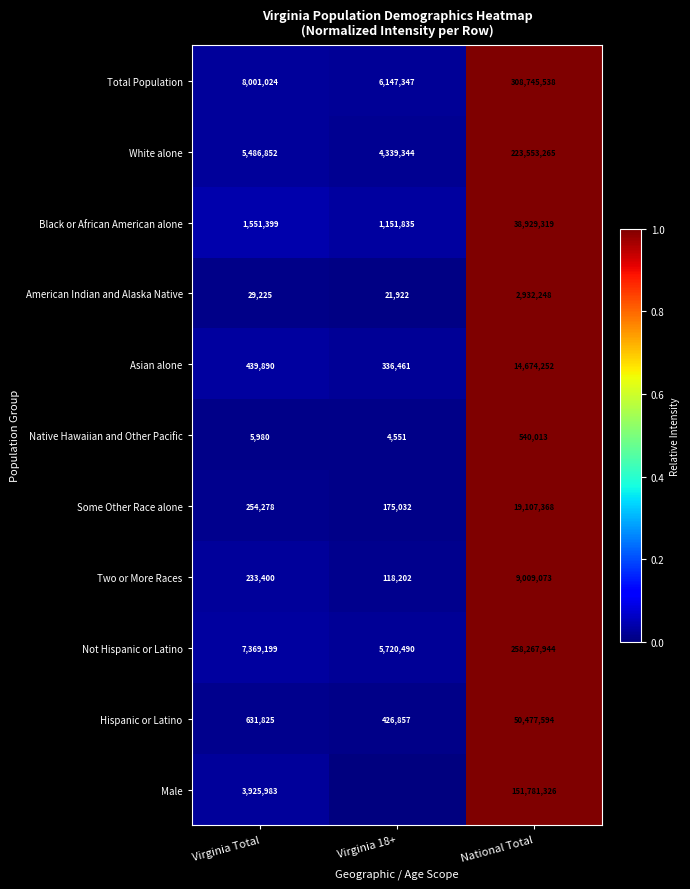

What is the difference between the Black or African American alone values at Virginia Total and Virginia 18+?

399564